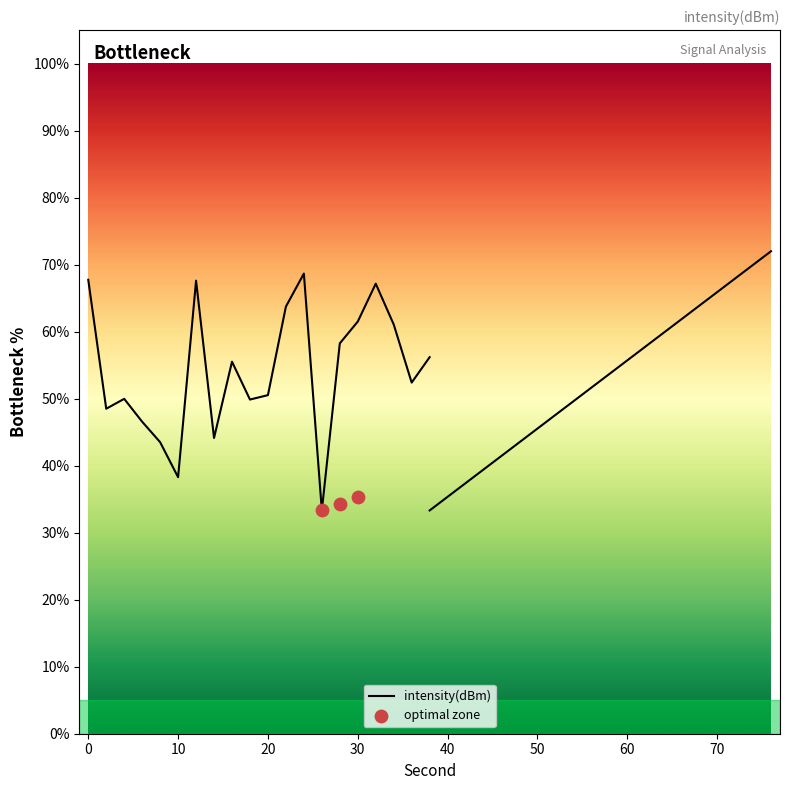

Approximately how many times larger is the value at 24 compared to 18?

1.4